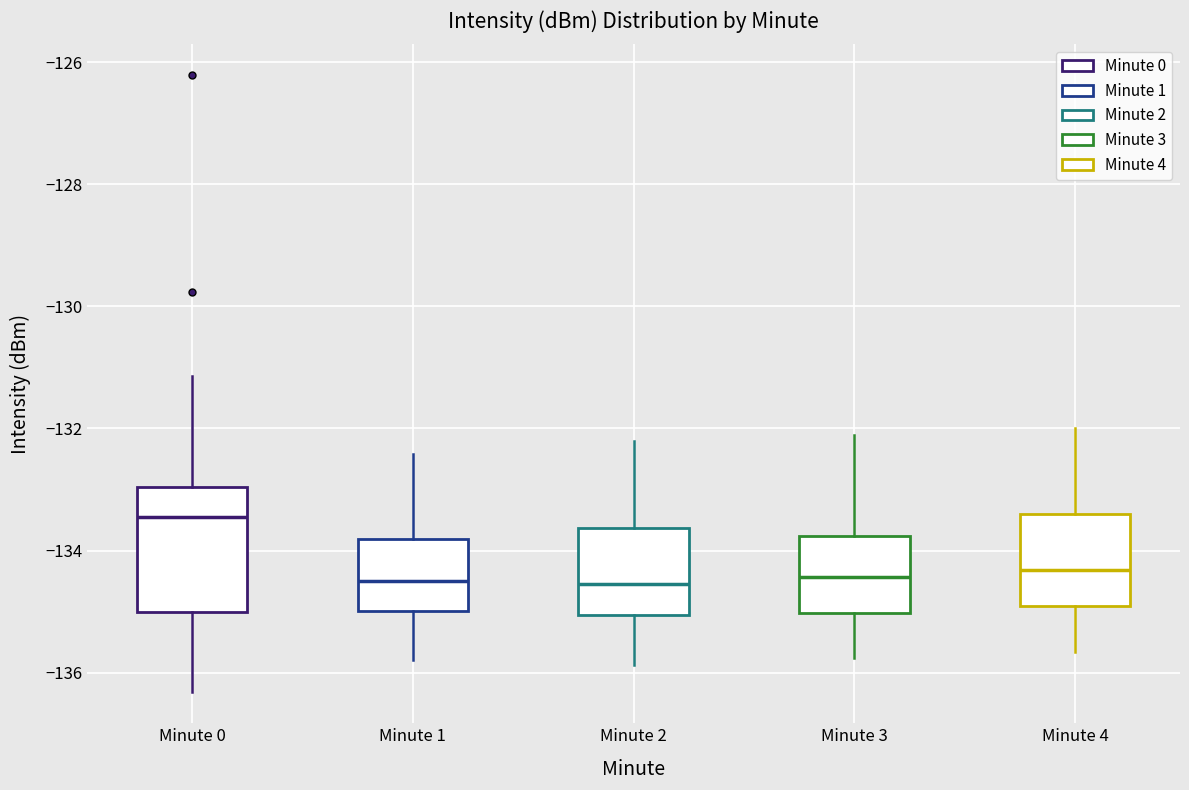

Comparing the boxes themselves (not the whiskers), which one is the tallest?

Minute 0